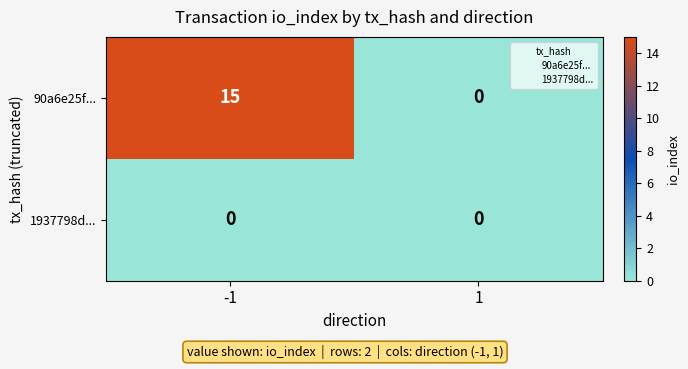

Is it true that 90a6e25f... equals 9 at 1?

False